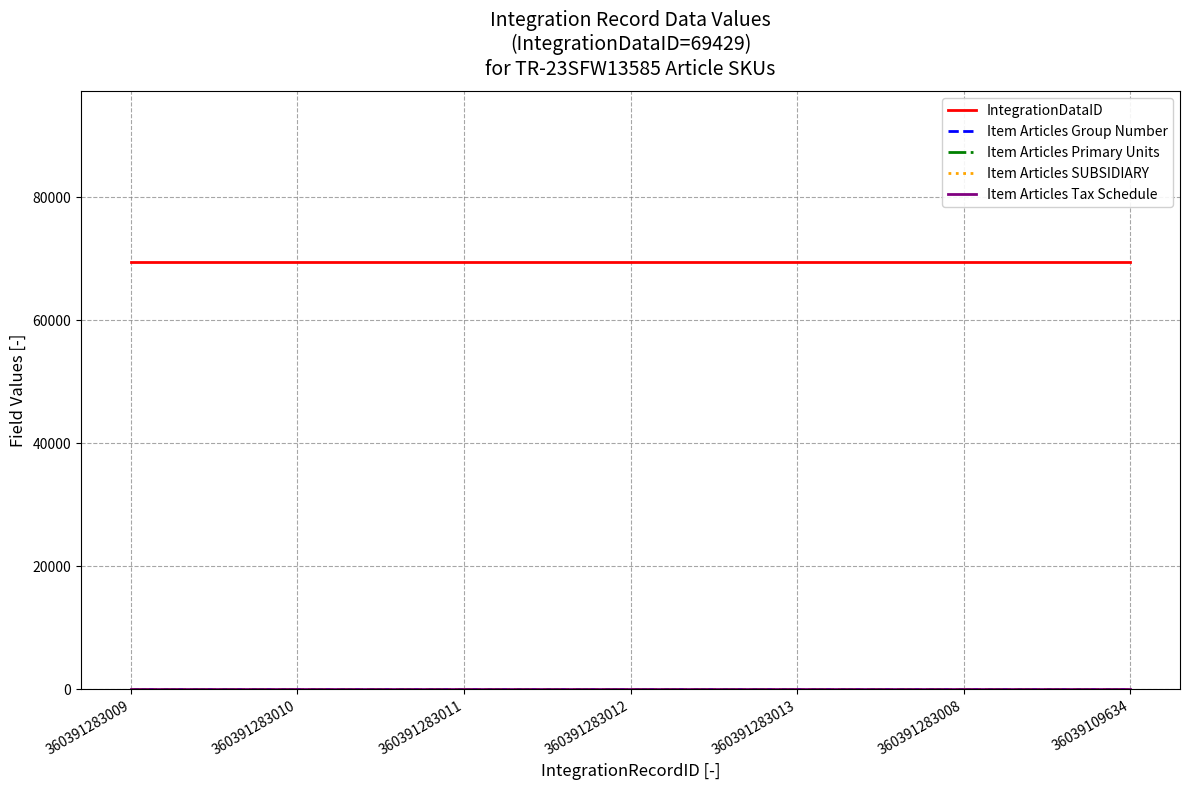

Does the chart have visible grid lines?

Yes